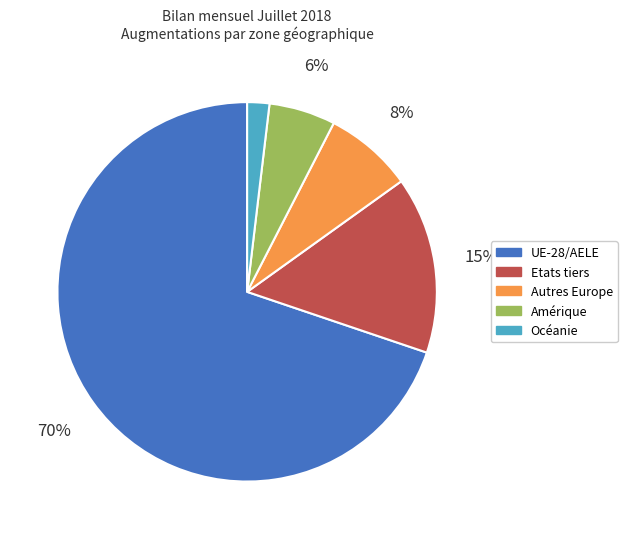

Count the number of slices in the pie.

5